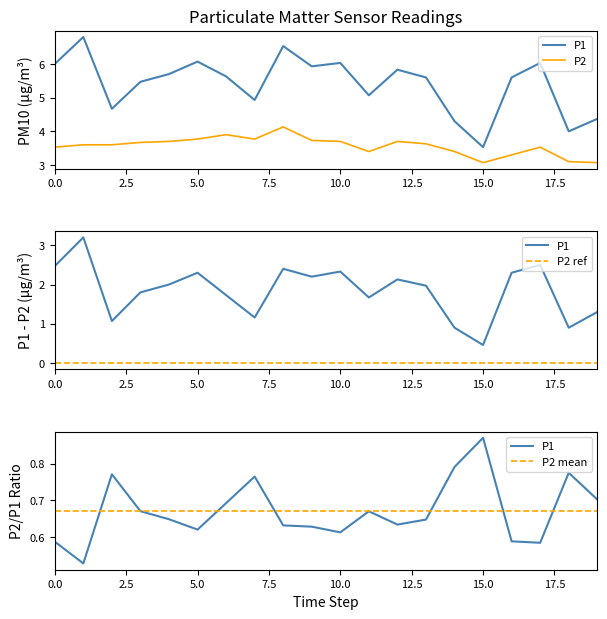

How many series are shown in this chart?

4